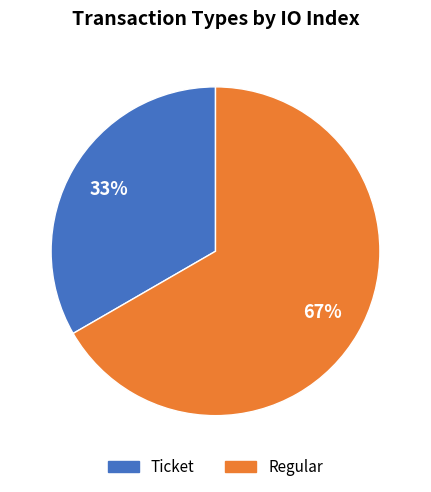

Approximately how many times larger is the value at Regular compared to Ticket?

2.0